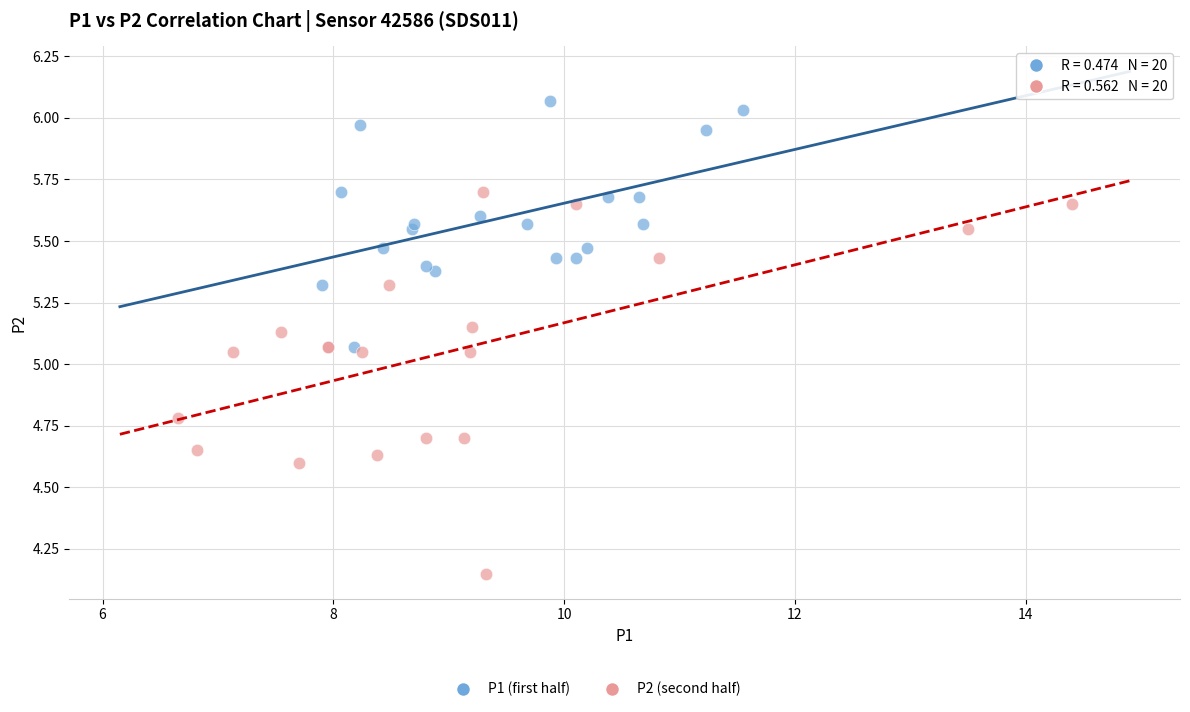

Which series has the widest spread of Y values?

P2 (second half)